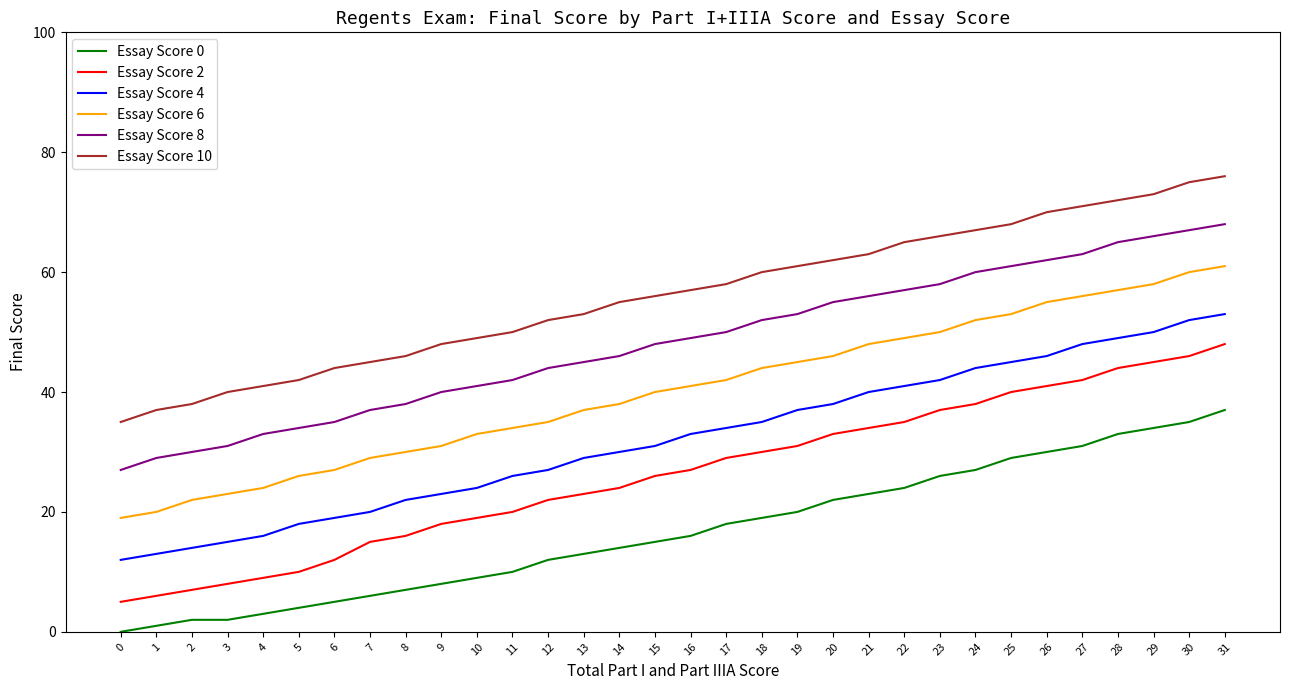

What is the lowest value of the Essay Score 10 series?

35